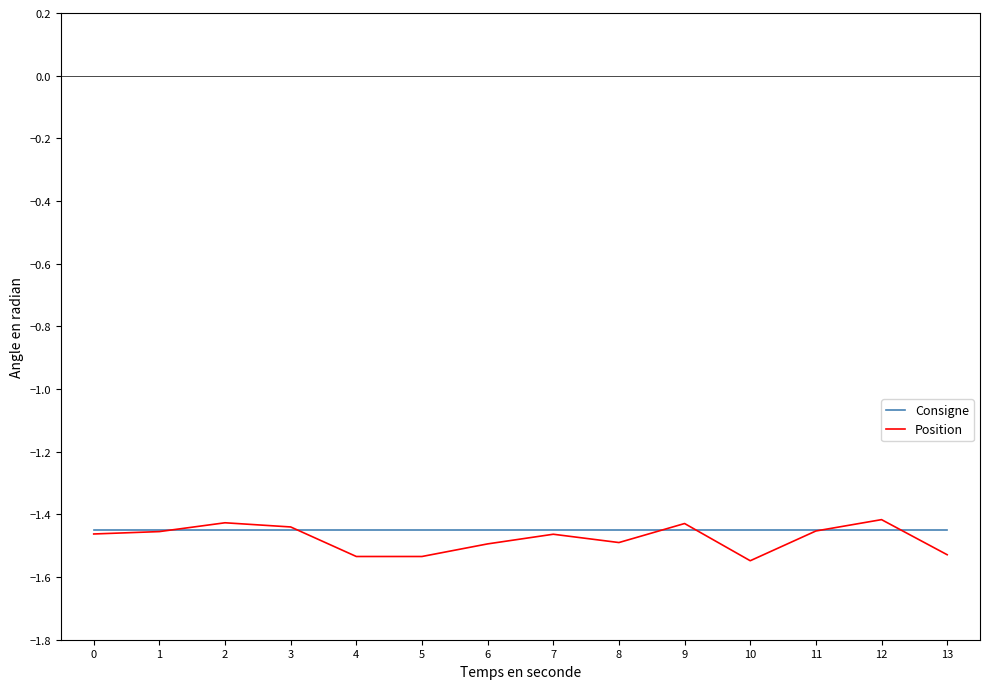

Is the value of Consigne at 10 greater than the value of Position at 4?

Yes